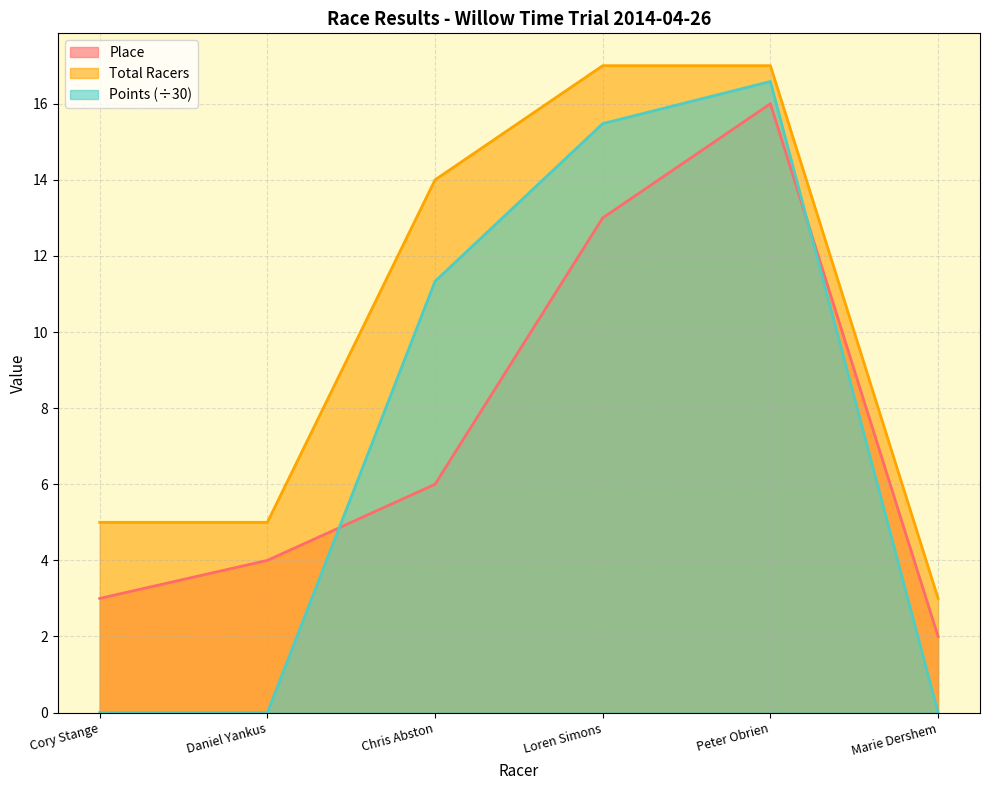

Is it true that Total Racers equals 3.1 at Daniel Yankus?

False